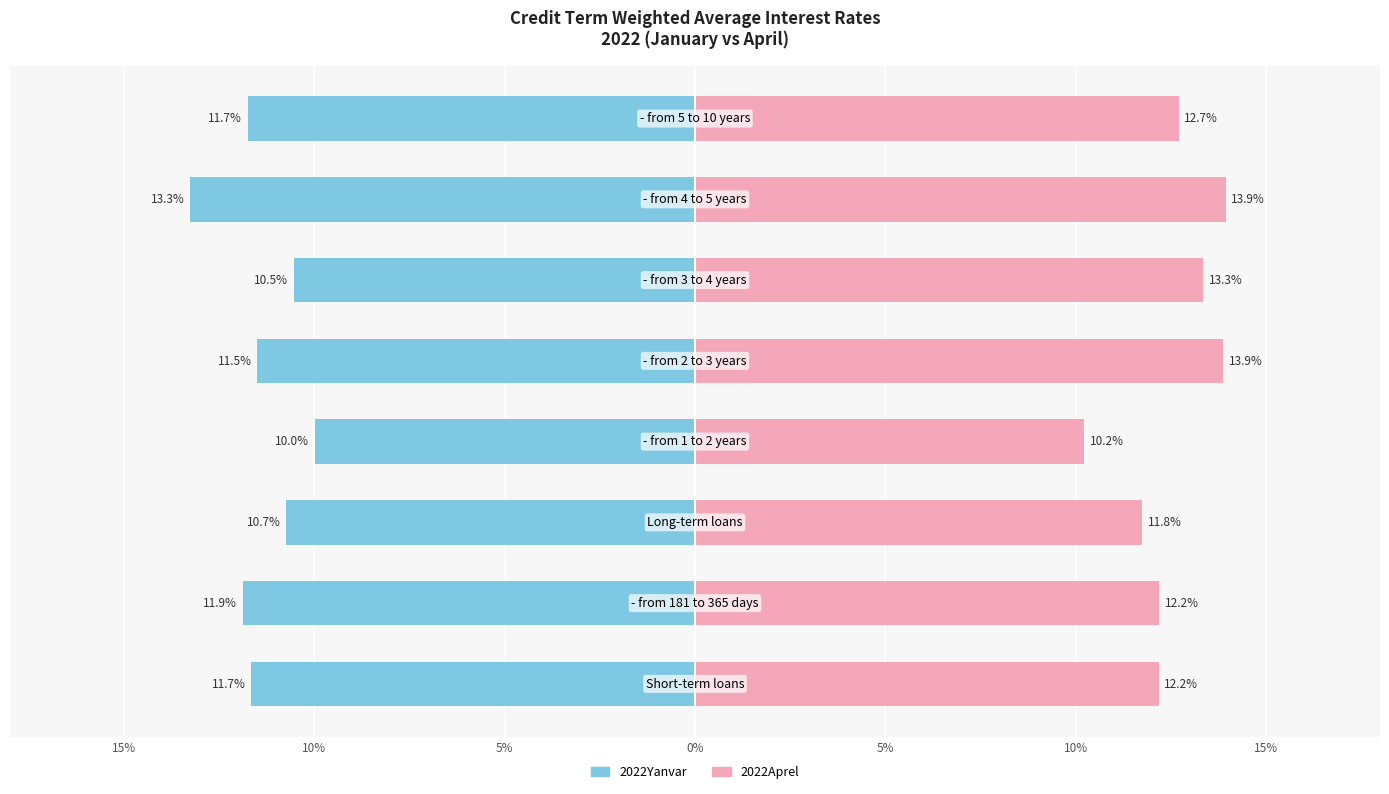

Which series has the widest spread of values?

2022Aprel